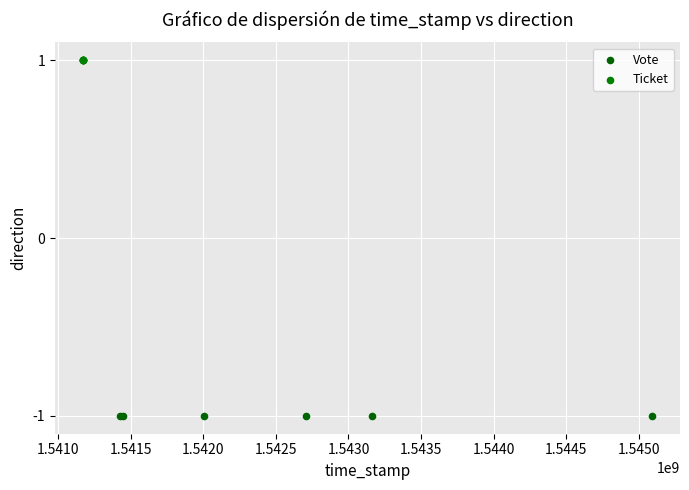

Which series contains the lowest Y value?

Vote